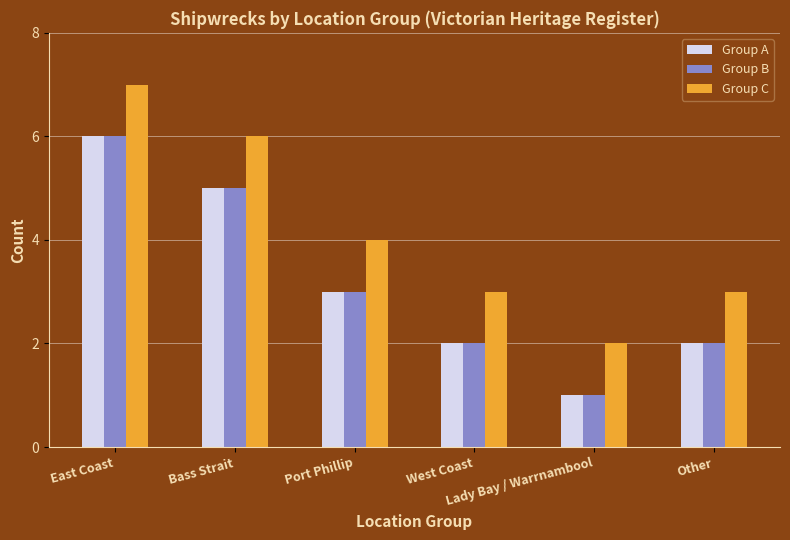

Where is Group C nearest to the value 4?

Port Phillip